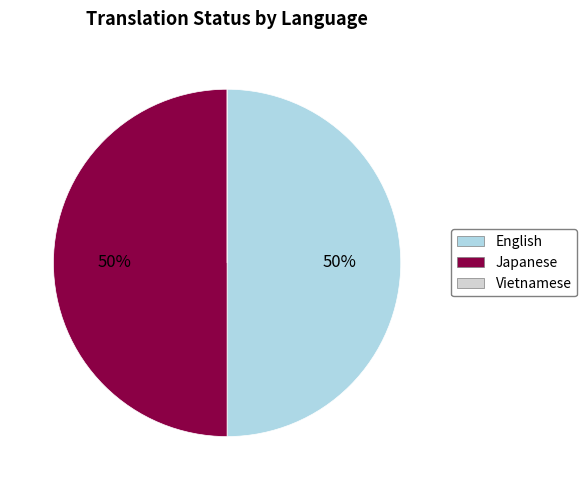

To the nearest percent, what is the combined percentage of Japanese and English?

100%